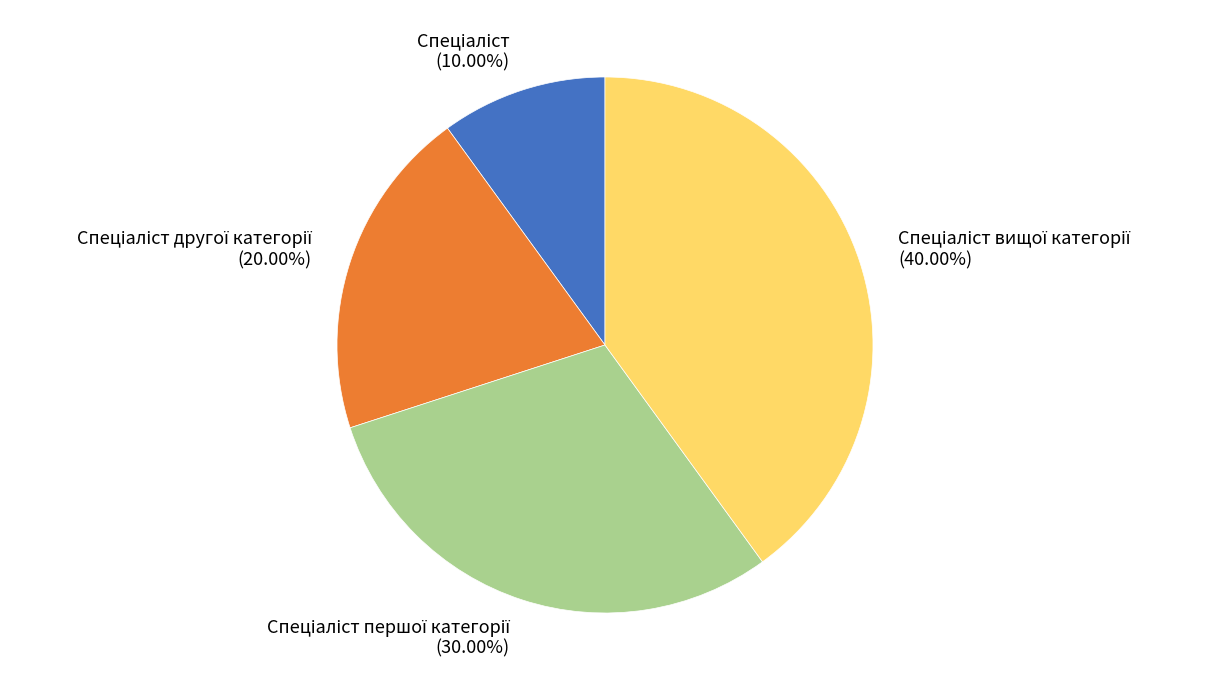

Is there a majority slice in this chart?

No